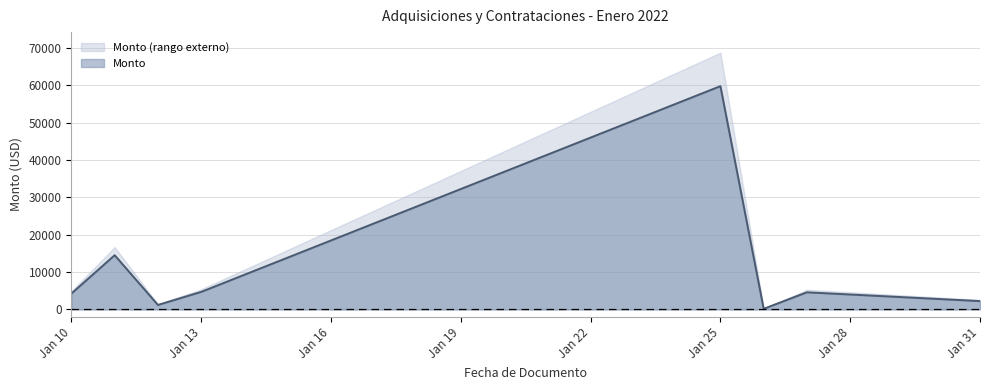

Where is the first local minimum?

2022-01-10